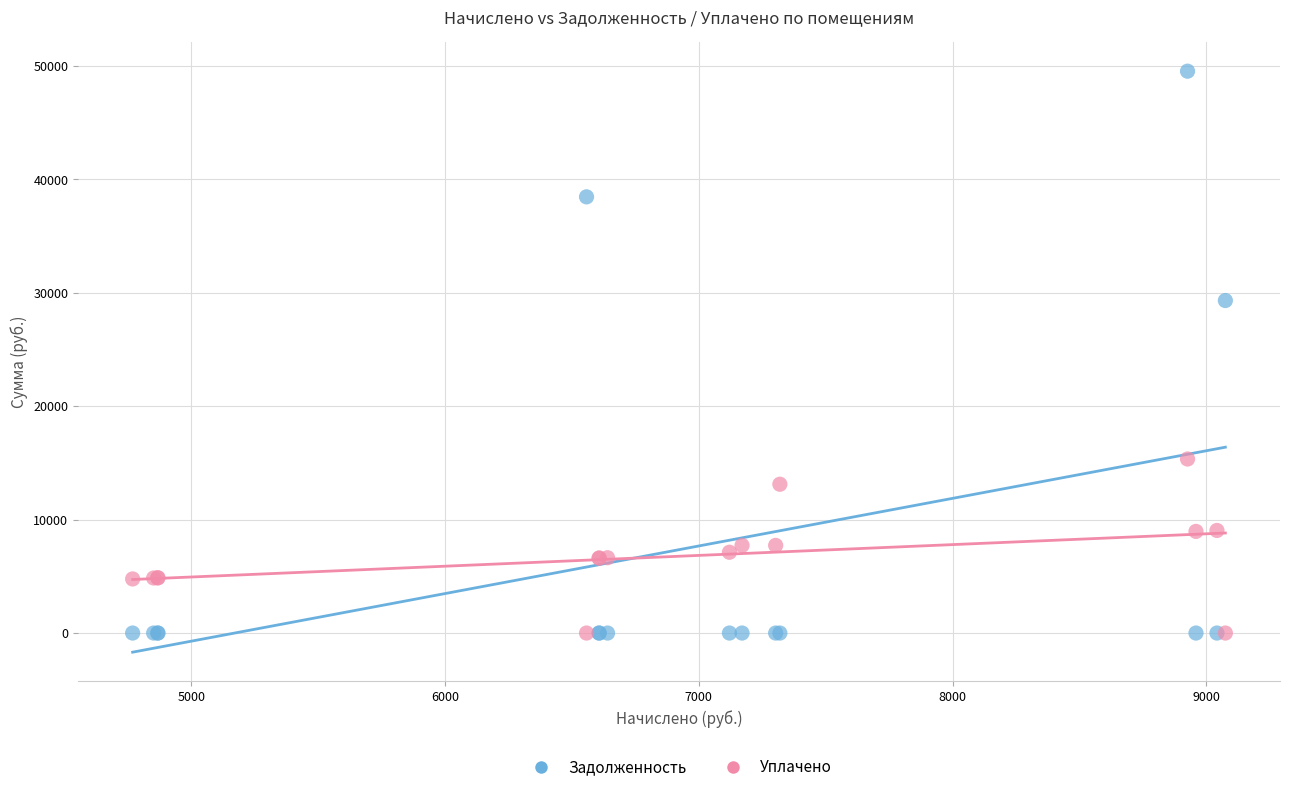

What are all the series names shown in the legend?

Задолженность, Уплачено